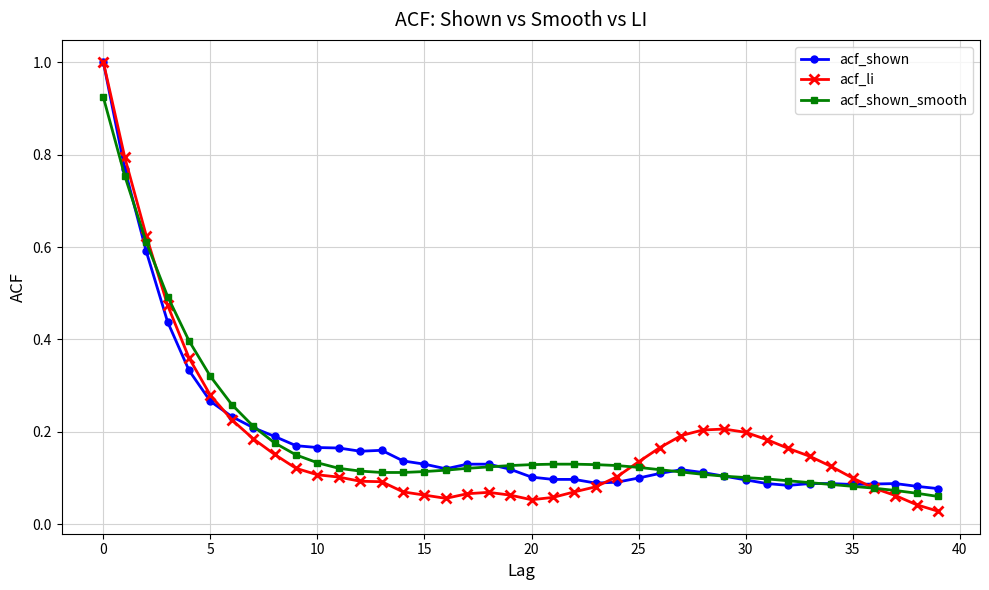

Which series has the largest range (max minus min)?

acf_li